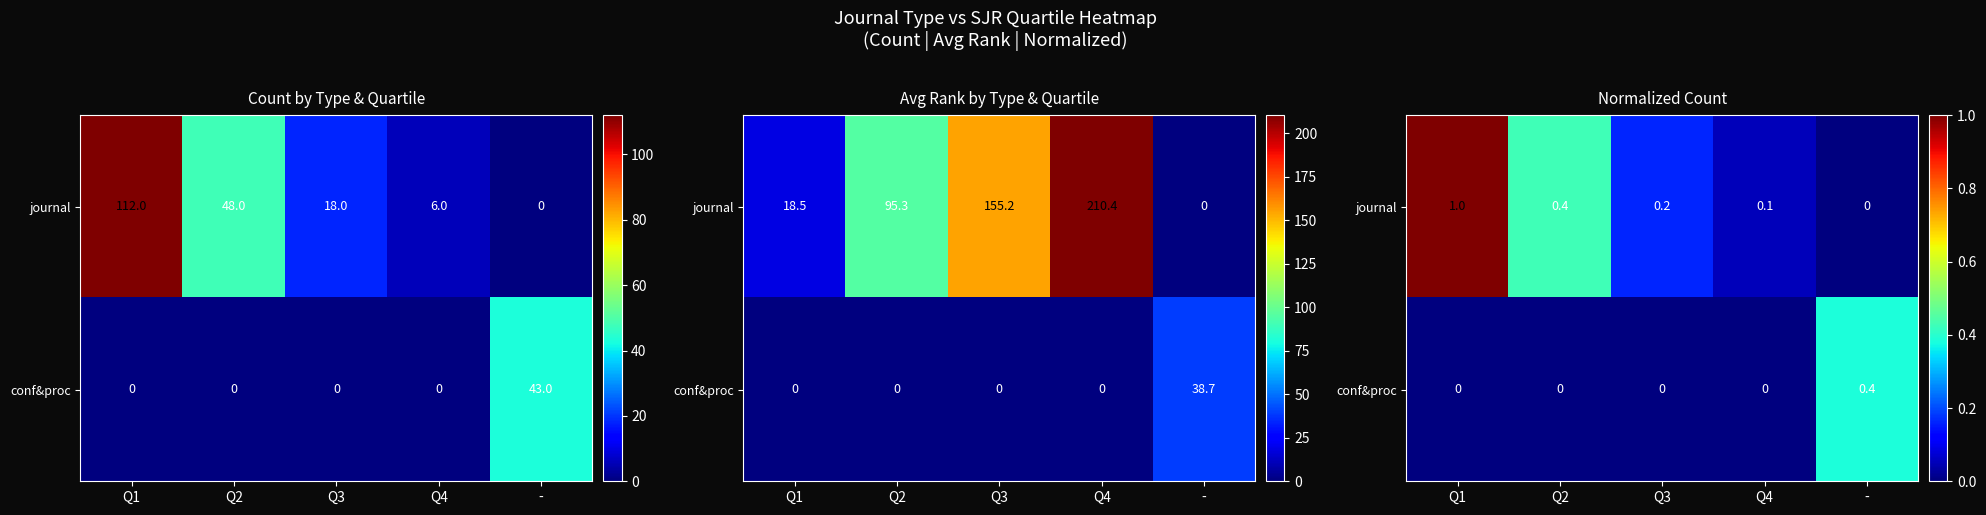

What is the difference between the second highest and second lowest values in the journal series?

0.4